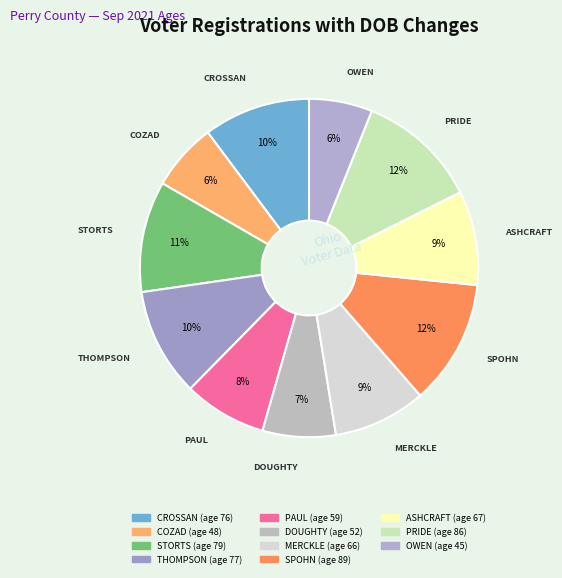

To the nearest percent, what is the difference between the largest and smallest slice percentages?

6%